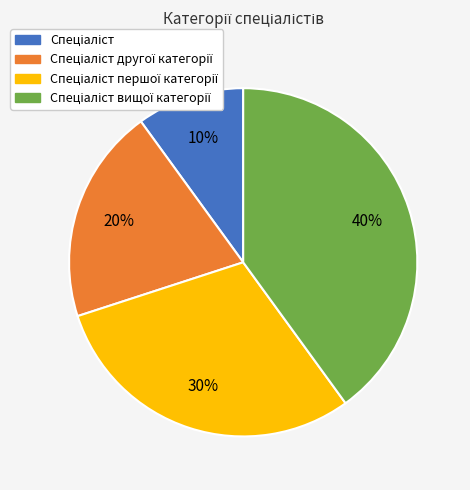

To the nearest percent, what is the average slice percentage?

25%